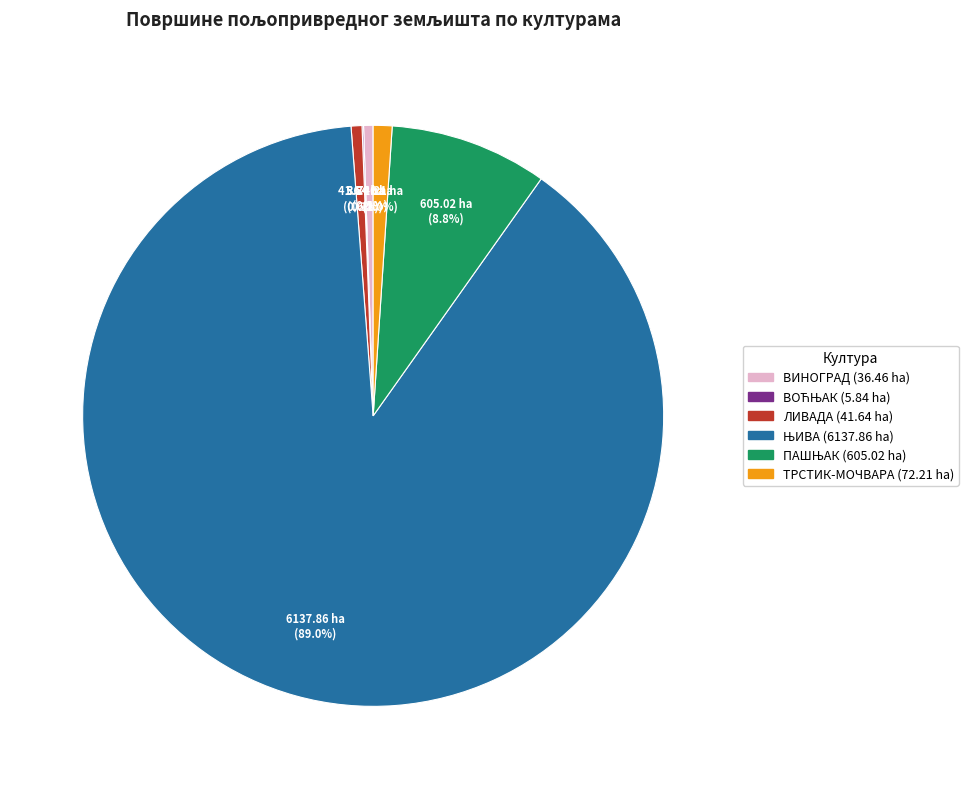

Does ЛИВАДА account for over 50% of the chart?

No